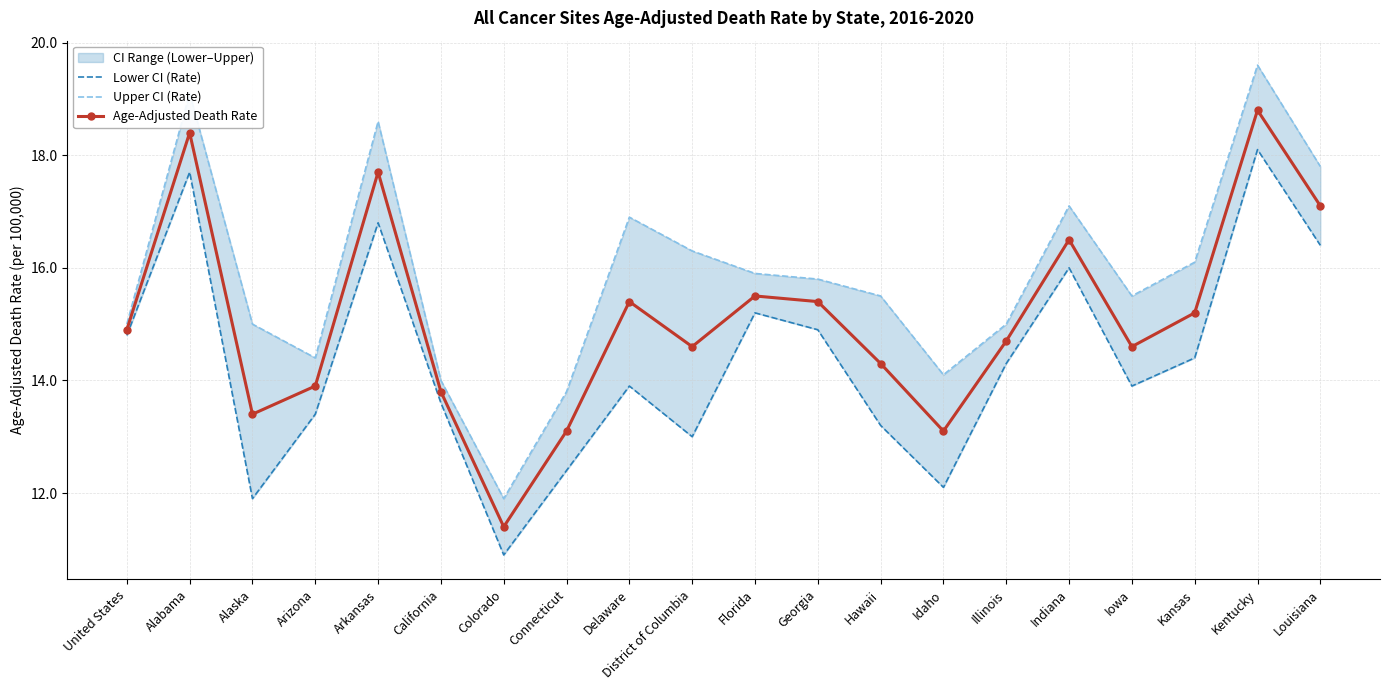

What is the label of the 19th point from the right?

Alabama